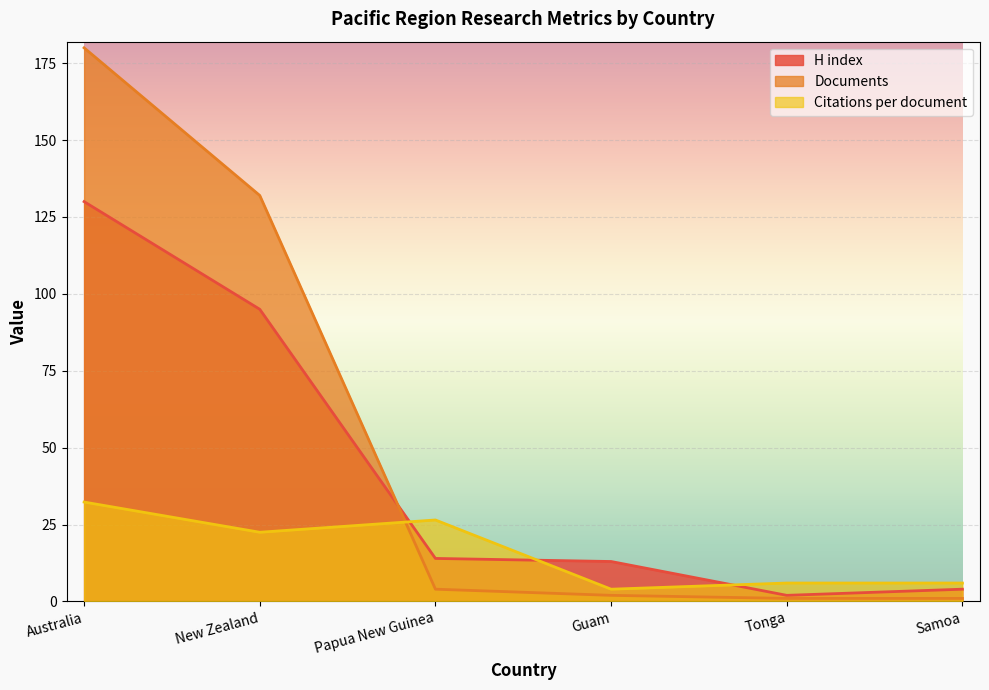

True or false: H index has a value of 130.0 at Australia.

True